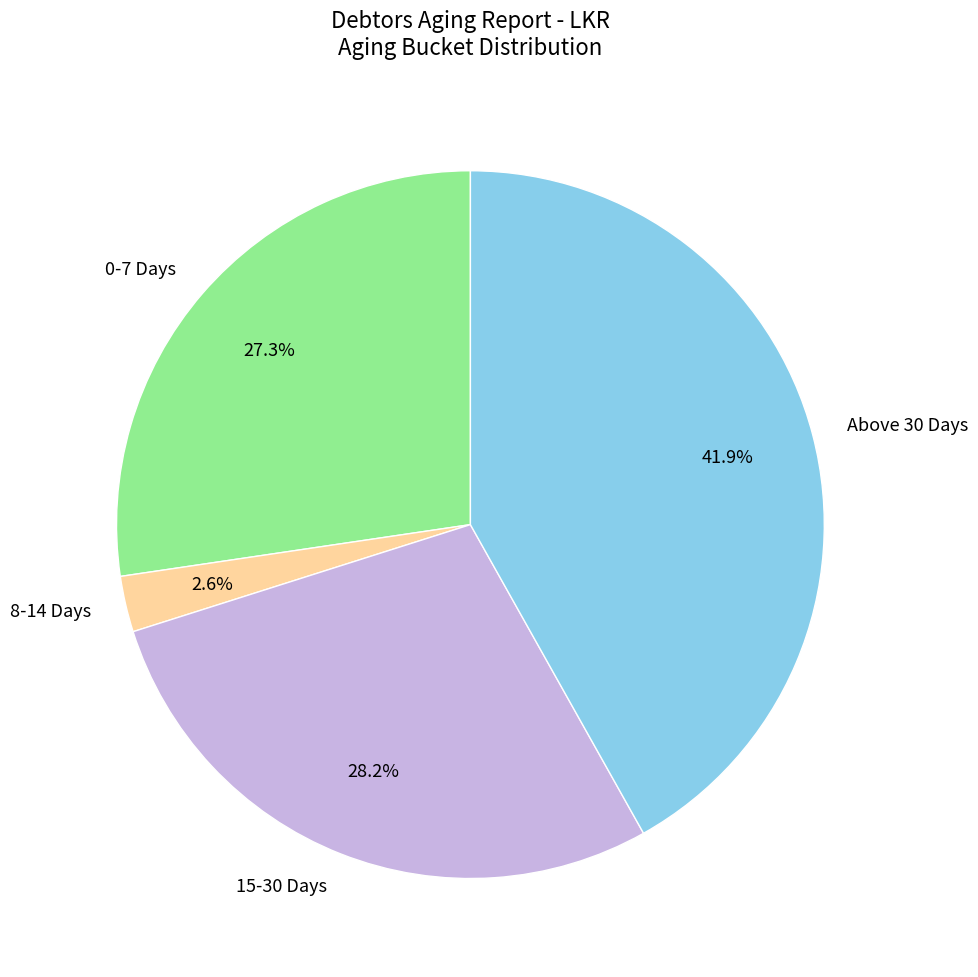

Count the number of slices in the pie.

4